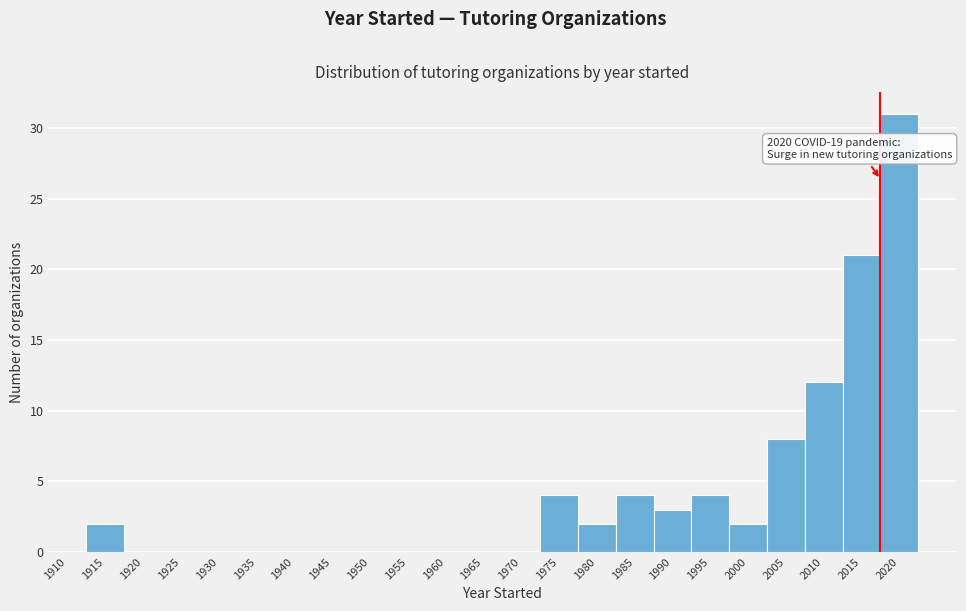

Reading left to right, list all the values displayed in this chart.

1910=0	1915=2	1920=0	1925=0	1930=0	1935=0	1940=0	1945=0	1950=0	1955=0	1960=0	1965=0	1970=0	1975=4	1980=2	1985=4	1990=3	1995=4	2000=2	2005=8	2010=12	2015=21	2020=31